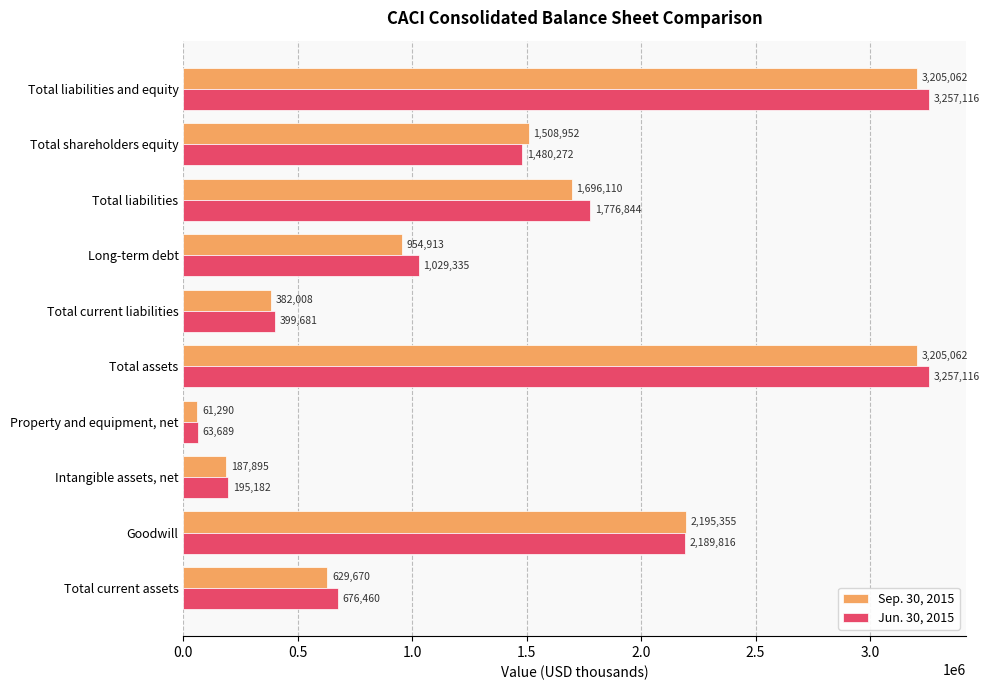

What is the sum of all Sep. 30, 2015 values?

14026317